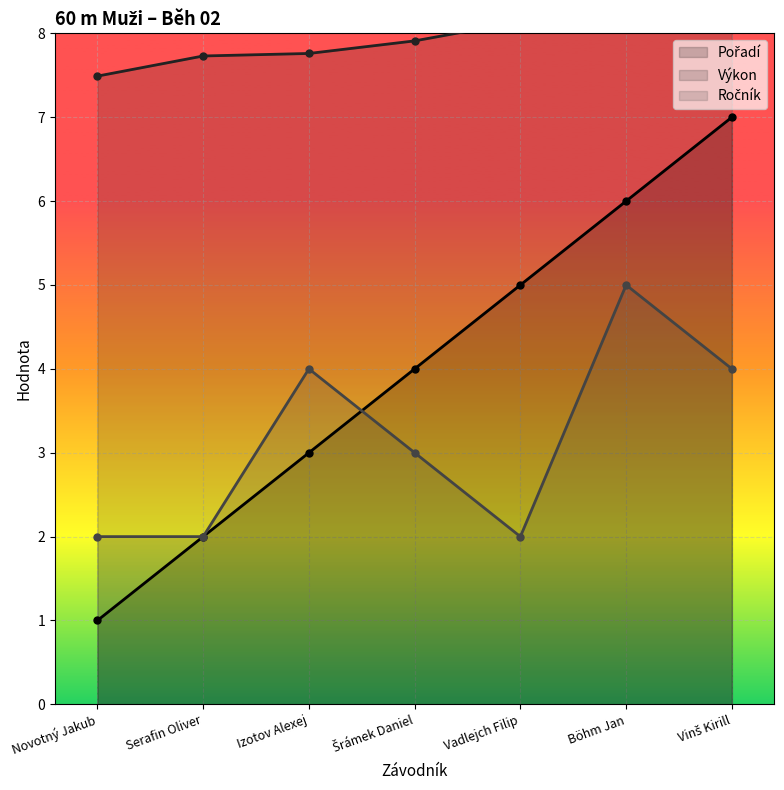

Which series has the largest range (max minus min)?

Pořadí